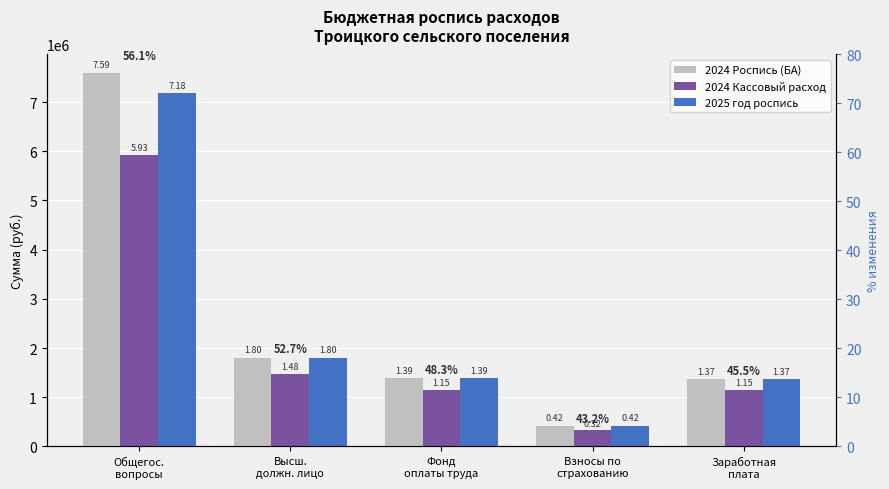

How many values in the 2024 Кассовый расход series are below 1153134?

2